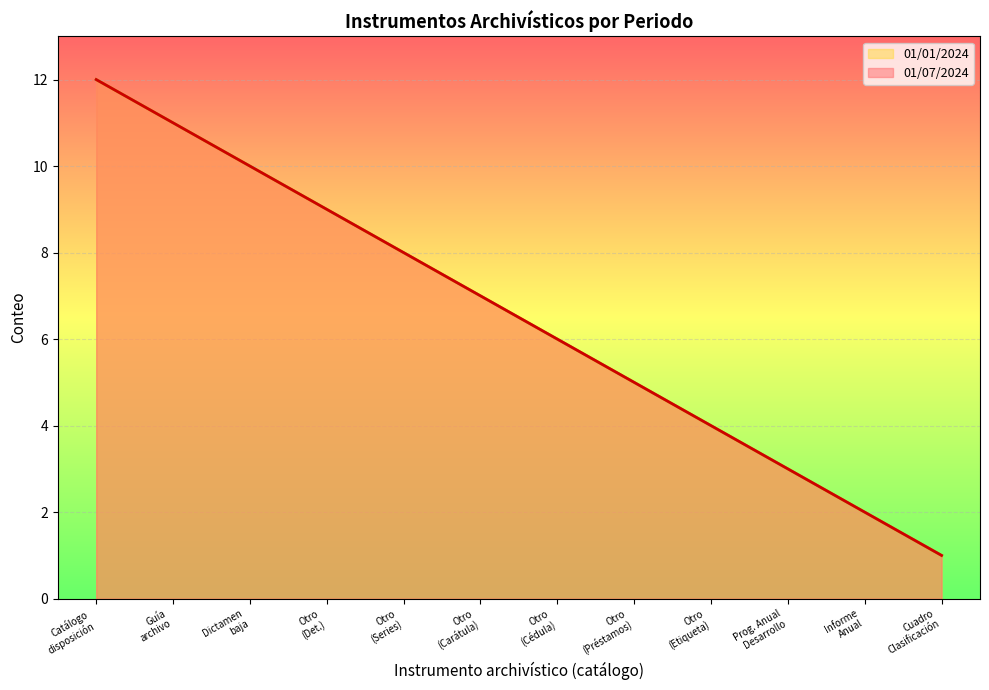

What is the value of the 01/07/2024 point at the 11th from the left?

2